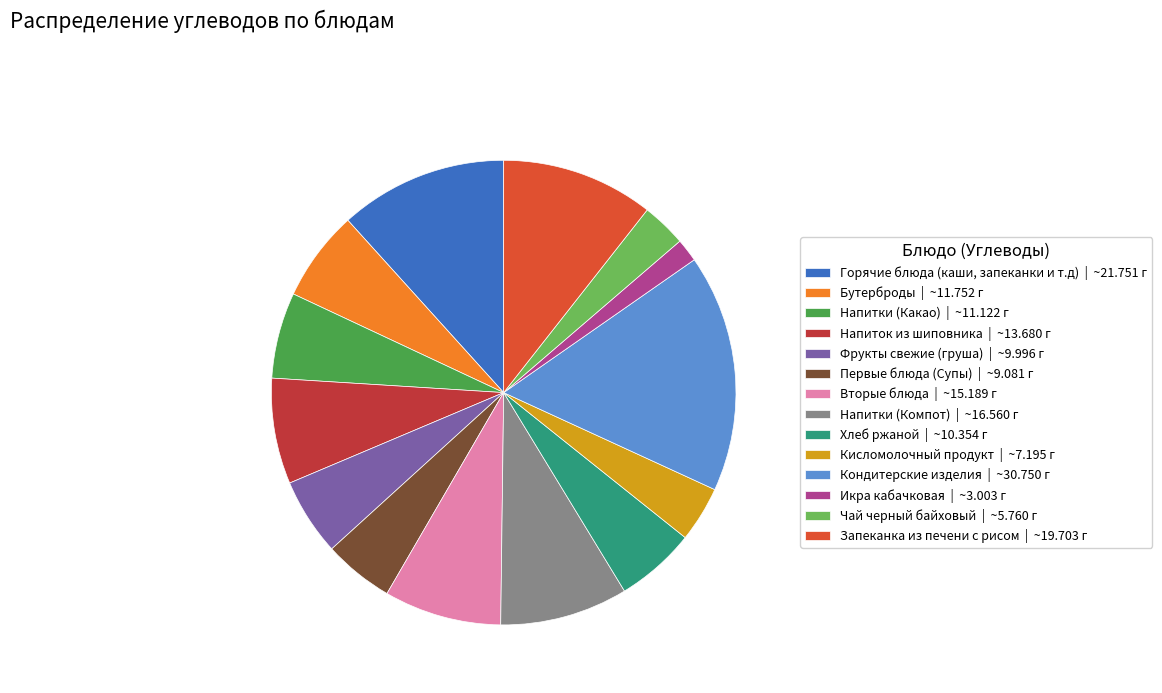

Is the sum of Напитки (Какао) | ~11.122 г and Напиток из шиповника | ~13.680 г greater than half?

No